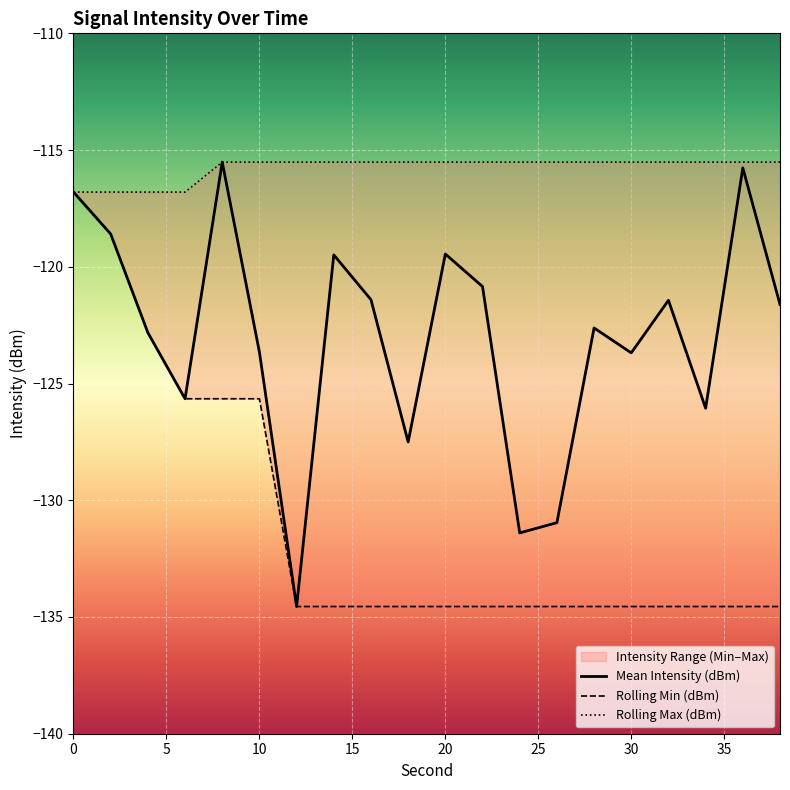

Reading left to right, list all the values displayed in this chart.

Mean Intensity (dBm): -116.8	-118.6	-122.8	-125.7	-115.5	-123.7	-134.6	-119.5	-121.4	-127.5	-119.5	-120.8	-131.4	-131.0	-122.6	-123.7	-121.4	-126.1	-115.8	-121.6
Rolling Min (dBm): -116.8	-118.6	-122.8	-125.7	-125.7	-125.7	-134.6	-134.6	-134.6	-134.6	-134.6	-134.6	-134.6	-134.6	-134.6	-134.6	-134.6	-134.6	-134.6	-134.6
Rolling Max (dBm): -116.8	-116.8	-116.8	-116.8	-115.5	-115.5	-115.5	-115.5	-115.5	-115.5	-115.5	-115.5	-115.5	-115.5	-115.5	-115.5	-115.5	-115.5	-115.5	-115.5